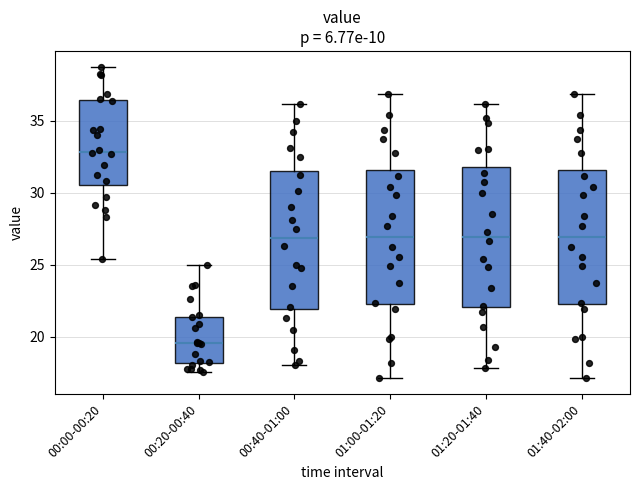

Reading left to right, transcribe this box plot: for each box, give where its median line is, the range the box spans, and where its two whiskers end, as read against the y-axis. The values are not printed on the chart, so give them approximately, as read against the axis.

00:00-00:20: median 33.0, box 30.5 to 36.5, whiskers 25.5 to 39.0
00:20-00:40: median 19.5, box 18.0 to 21.5, whiskers 17.5 to 25.0
00:40-01:00: median 27.0, box 22.0 to 31.5, whiskers 18.0 to 36.0
01:00-01:20: median 27.0, box 22.5 to 31.5, whiskers 17.0 to 37.0
01:20-01:40: median 27.0, box 22.0 to 32.0, whiskers 18.0 to 36.0
01:40-02:00: median 27.0, box 22.5 to 31.5, whiskers 17.0 to 37.0